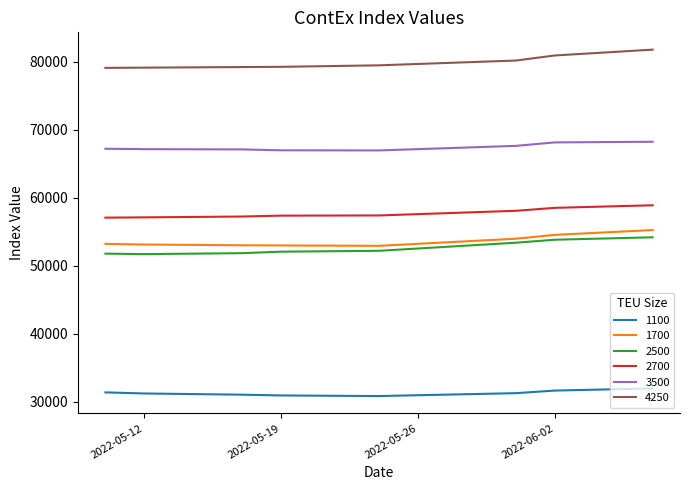

True or false: 3500 and 2700 intersect in this chart.

False